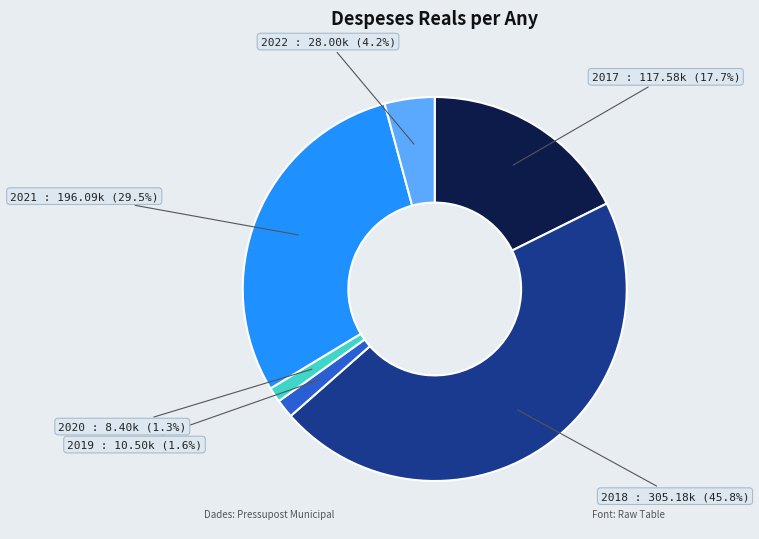

How many segments does this pie chart have?

6